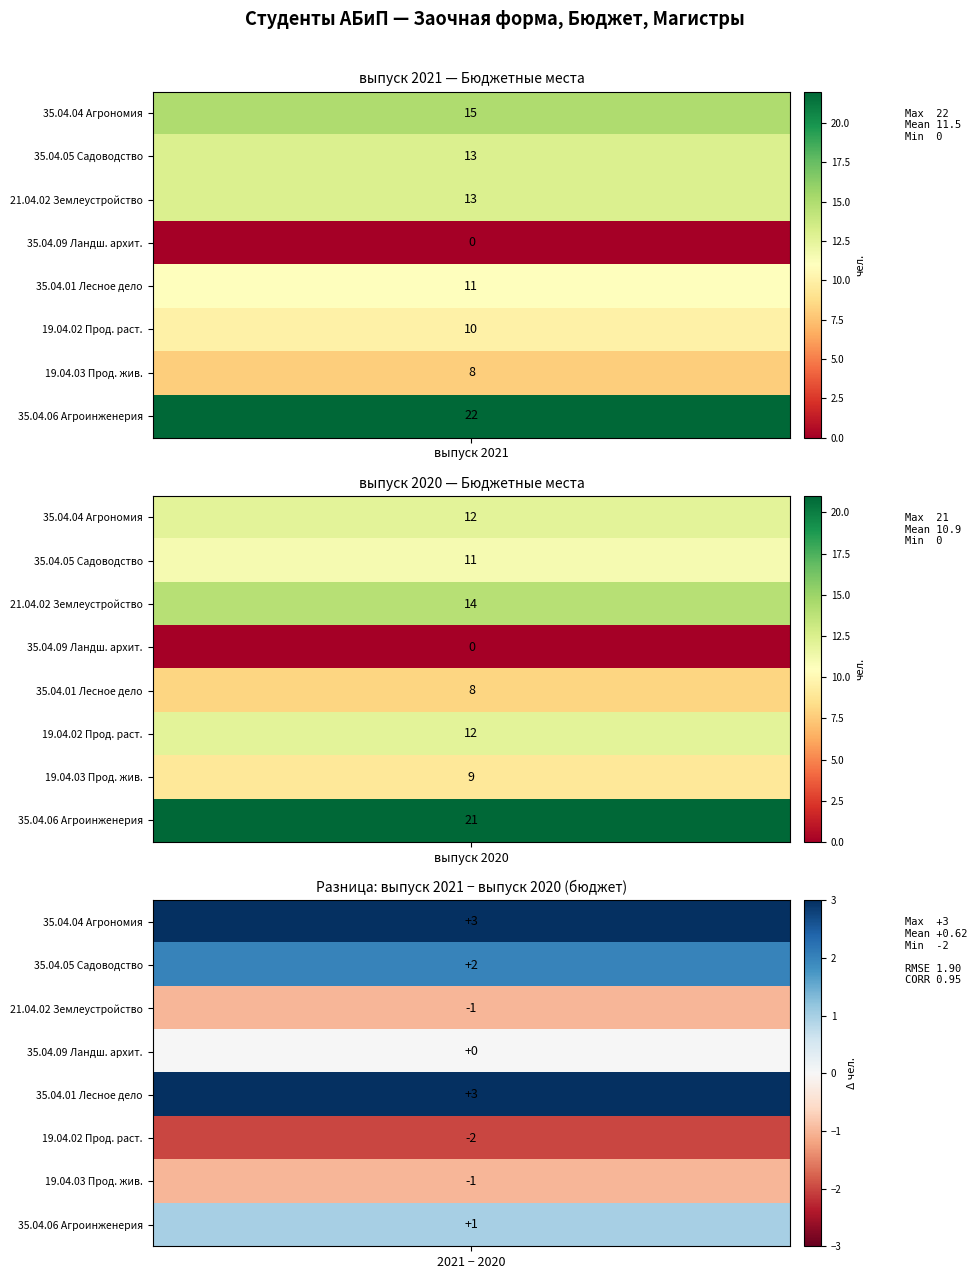

Rank the series by their maximum value, from highest to lowest.

35.04.06 Агроинженерия, 35.04.04 Агрономия, 21.04.02 Землеустройство, 35.04.05 Садоводство, 19.04.02 Прод. раст., 35.04.01 Лесное дело, 19.04.03 Прод. жив., 35.04.09 Ландш. архит.